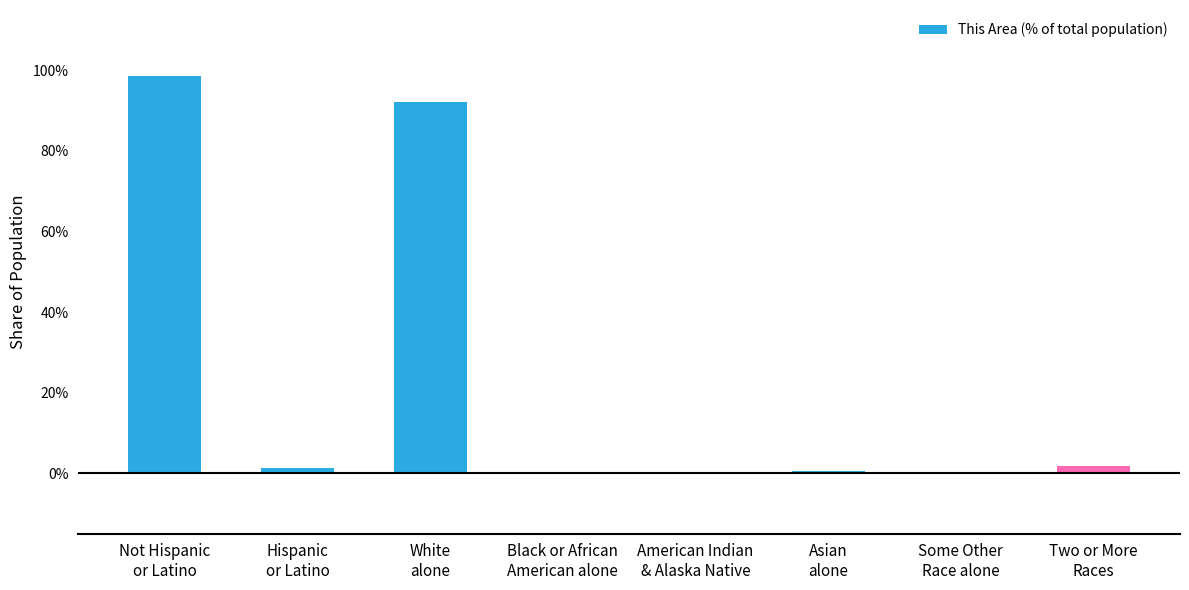

Are the bars grouped side by side (vs. stacked)?

No